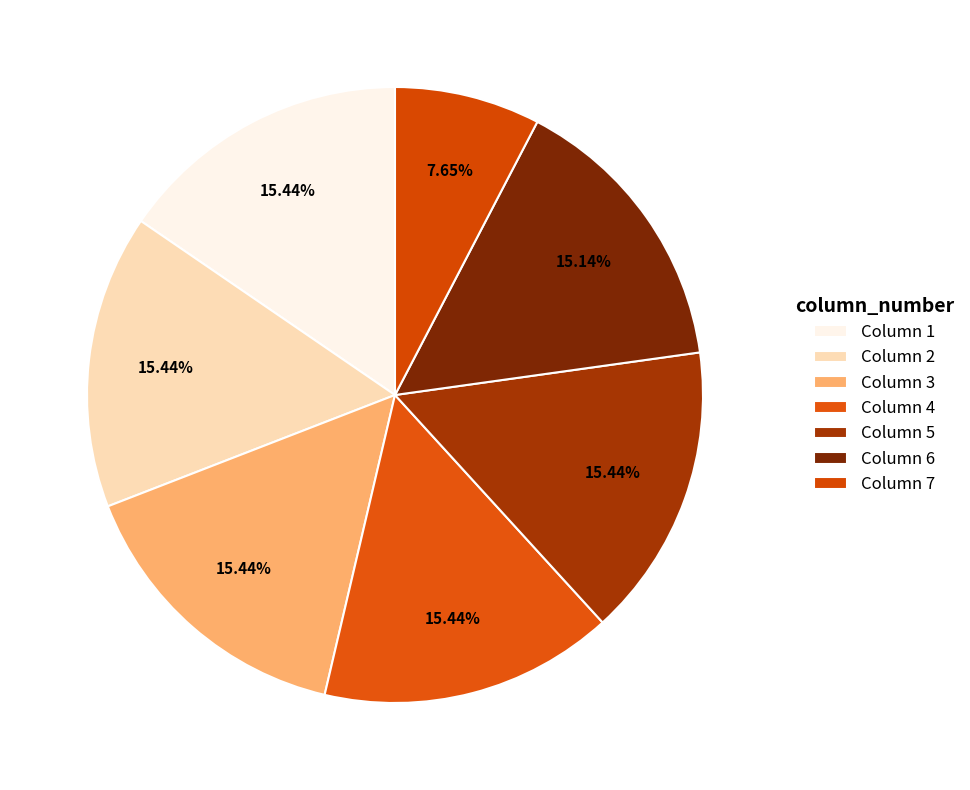

Rank the categories by value from lowest to highest.

Column 7, Column 6, Column 5, Column 1, Column 2, Column 3, Column 4